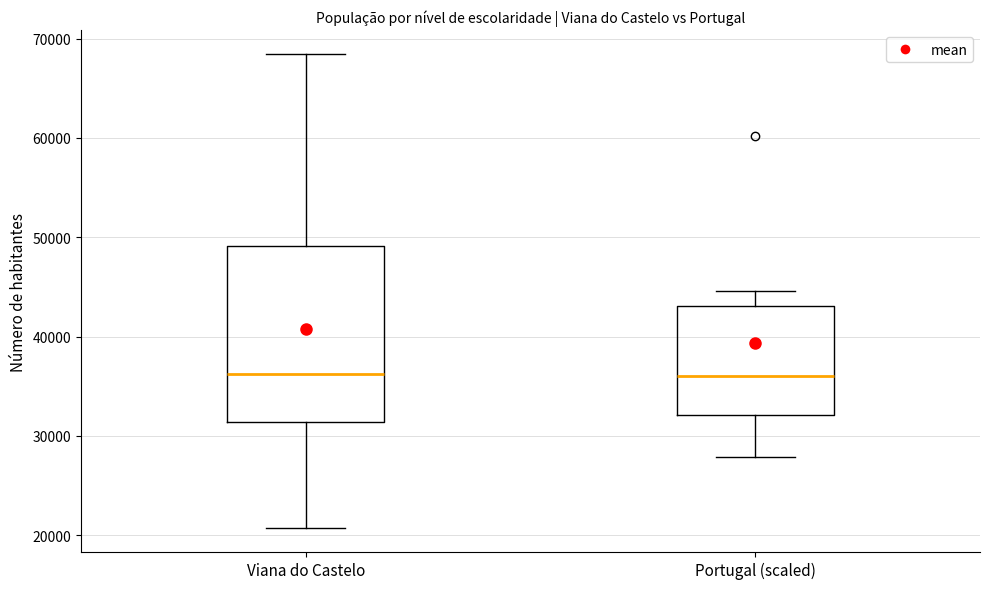

Reading left to right, transcribe this box plot: for each box, give where its median line is, the range the box spans, and where its two whiskers end, as read against the y-axis. The values are not printed on the chart, so give them approximately, as read against the axis.

Viana do Castelo: median 36000, box 31000 to 49000, whiskers 21000 to 68000
Portugal (scaled): median 36000, box 32000 to 43000, whiskers 28000 to 45000